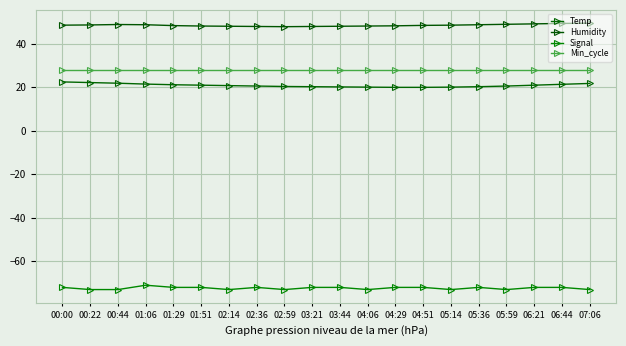

True or false: Temp and Min_cycle intersect in this chart.

False